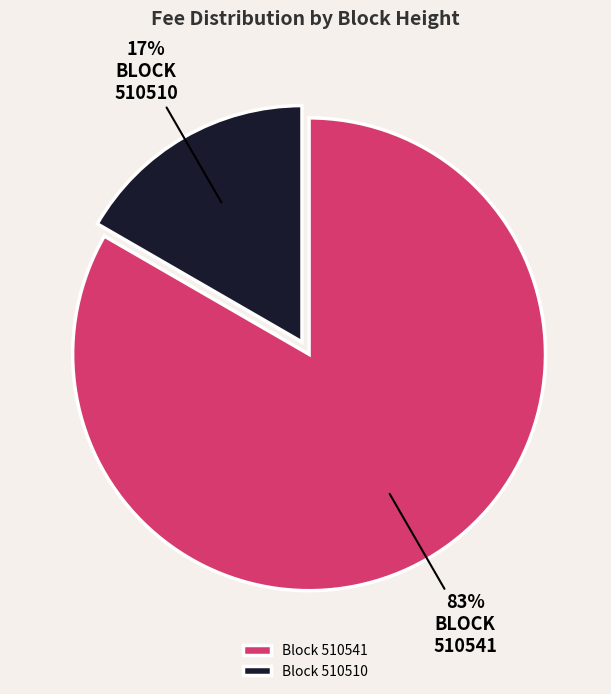

Does Block 510541 account for over 50% of the chart?

Yes